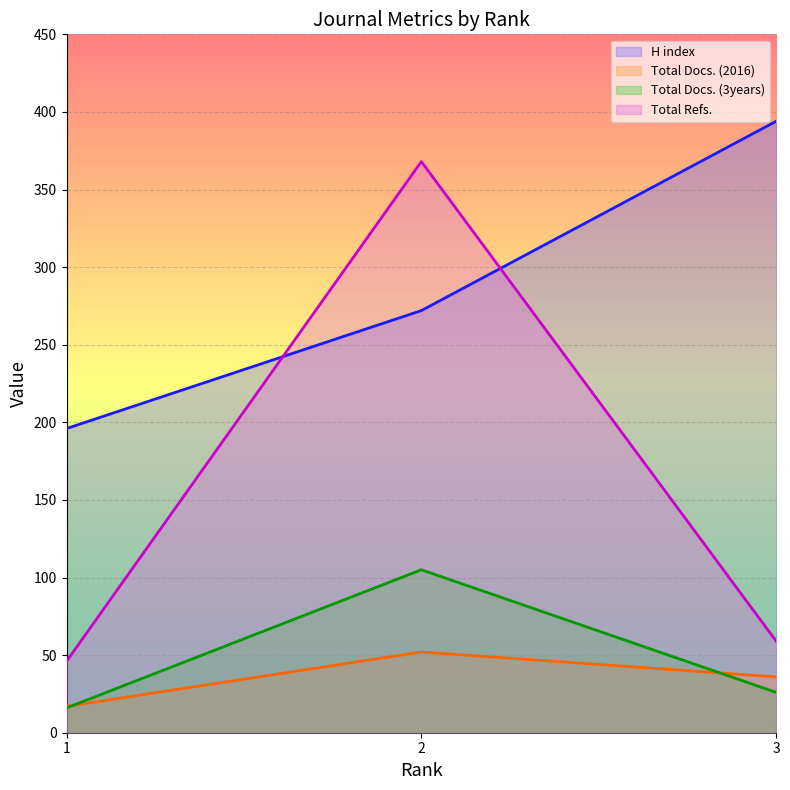

What is the value of the Total Docs. (3years) point at the 2nd from the left?

105